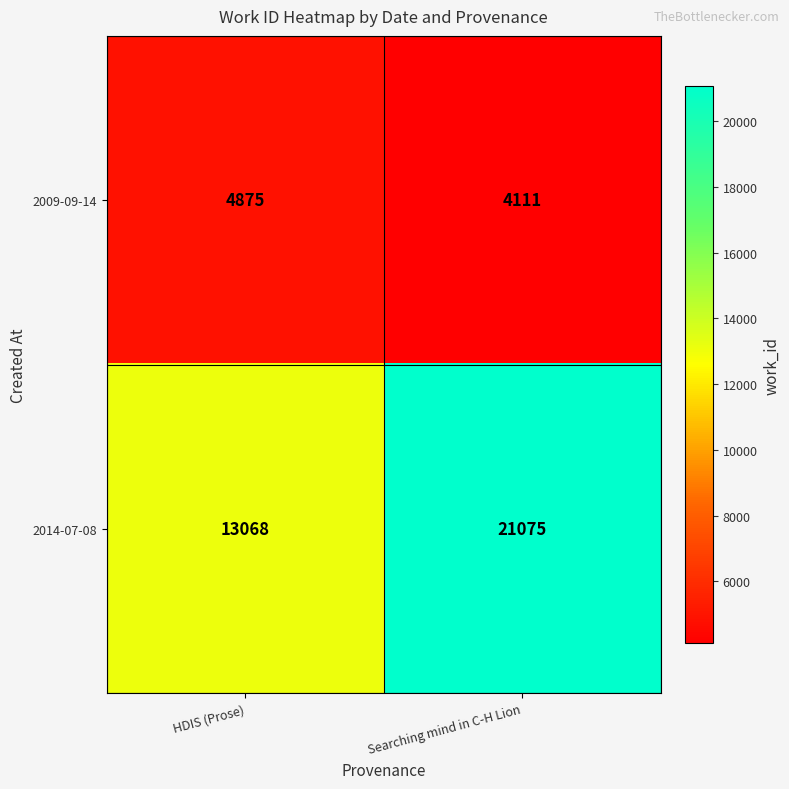

At which category is the sum across all series the highest?

Searching mind in C-H Lion